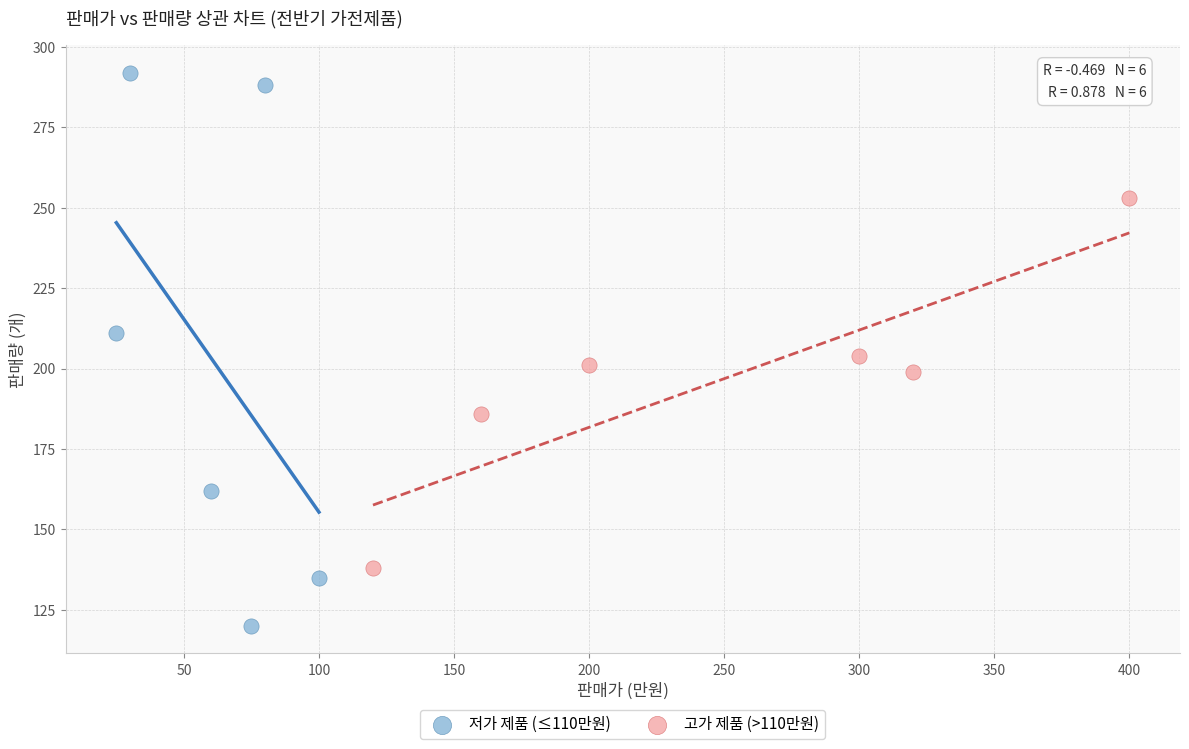

Which series reaches the minimum Y coordinate?

저가 제품 (≤110만원)